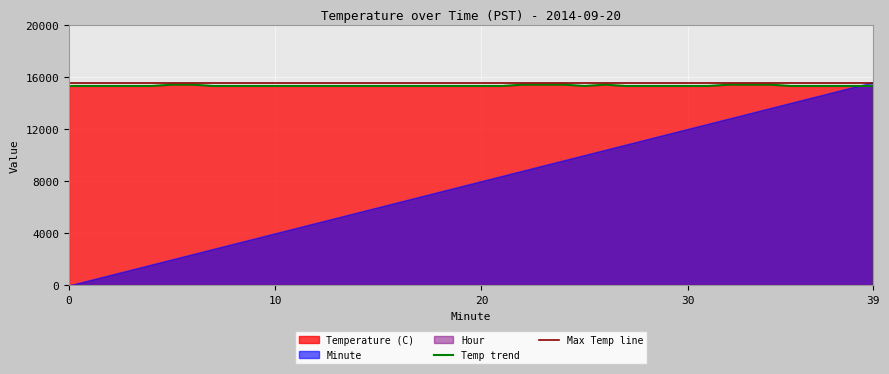

What is the highest value of the Temp trend series?

15400